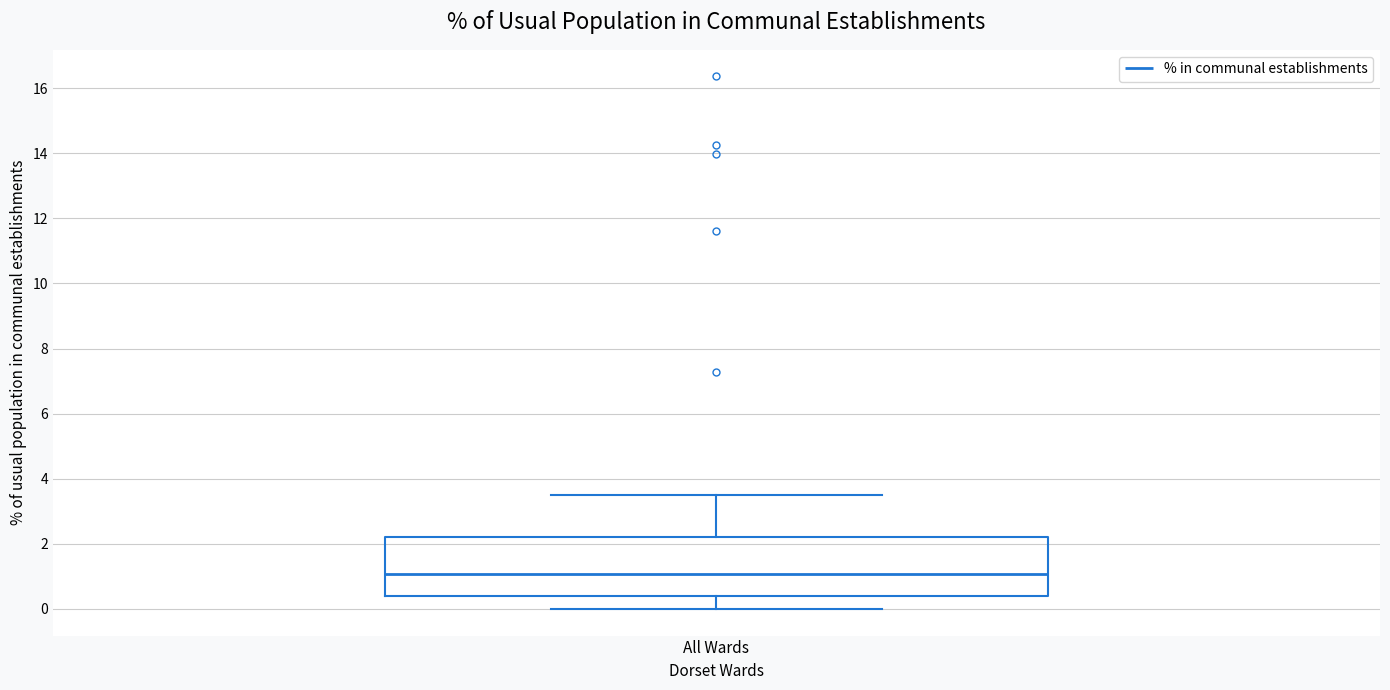

Read this box plot against the y-axis: the position of the median line, the range covered by the box, and the ends of both whiskers. The values are not printed on the chart, so give them approximately, as read against the axis.

median 1.0, box 0.4 to 2.2, whiskers 0.0 to 3.6